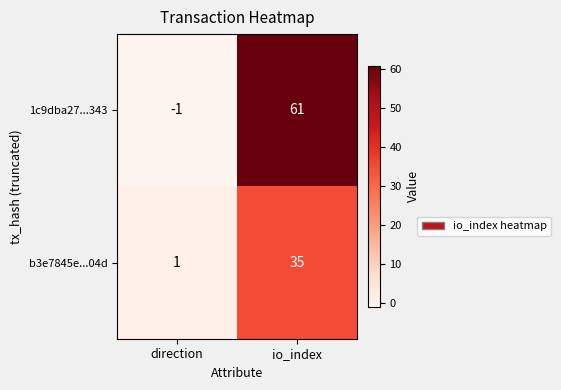

What is the difference between the highest and lowest values at io_index?

26